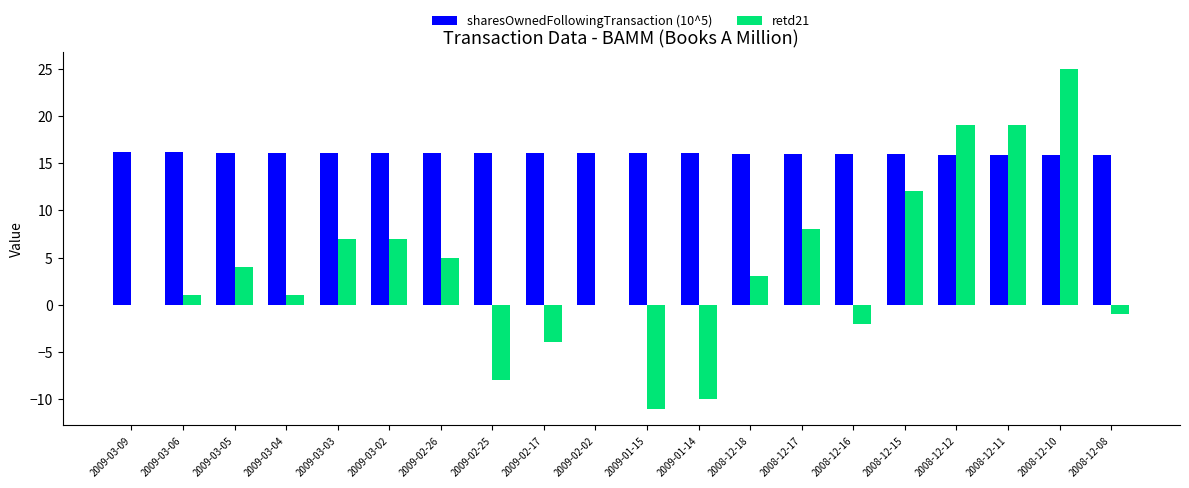

What is the total value across all series at 2009-01-15?

5.1